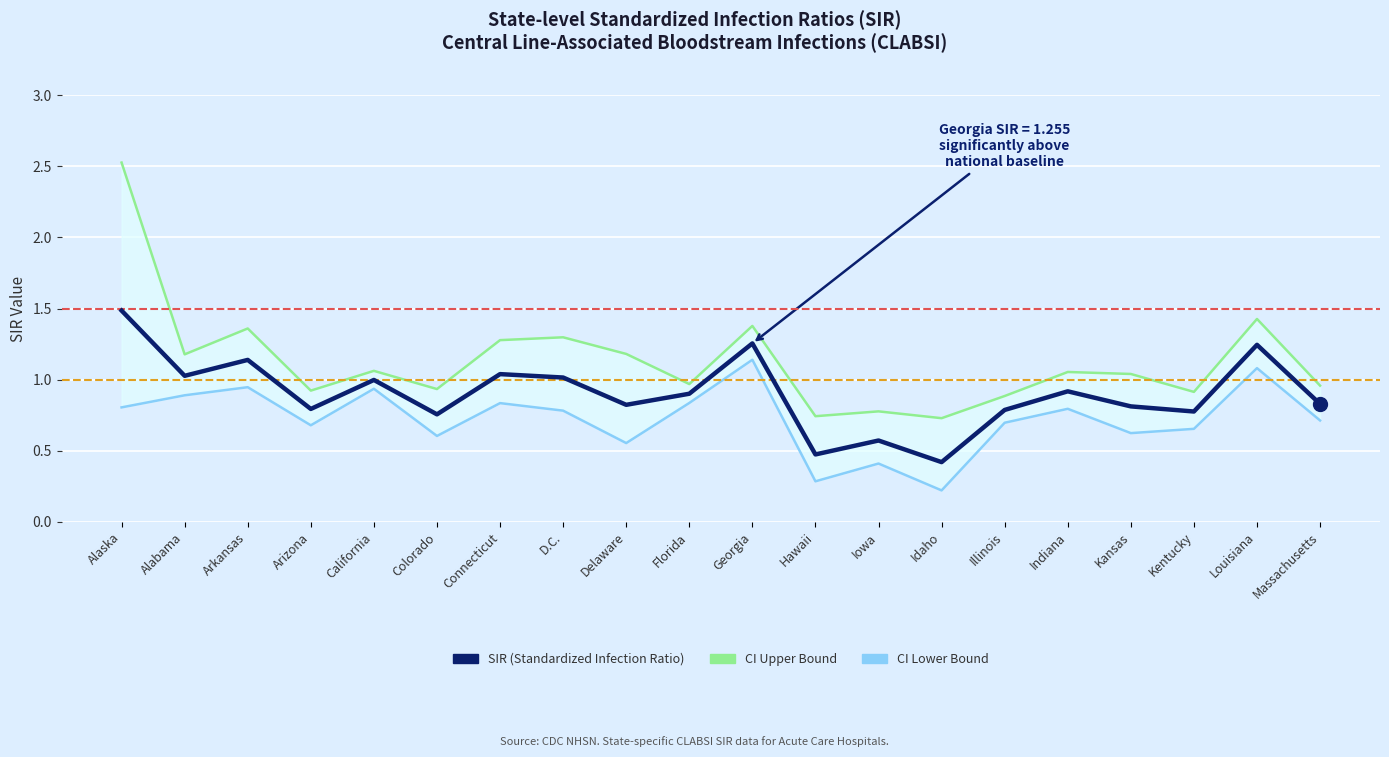

Rank the series at Connecticut from lowest to highest value.

CI Lower Bound, SIR (Standardized Infection Ratio), CI Upper Bound